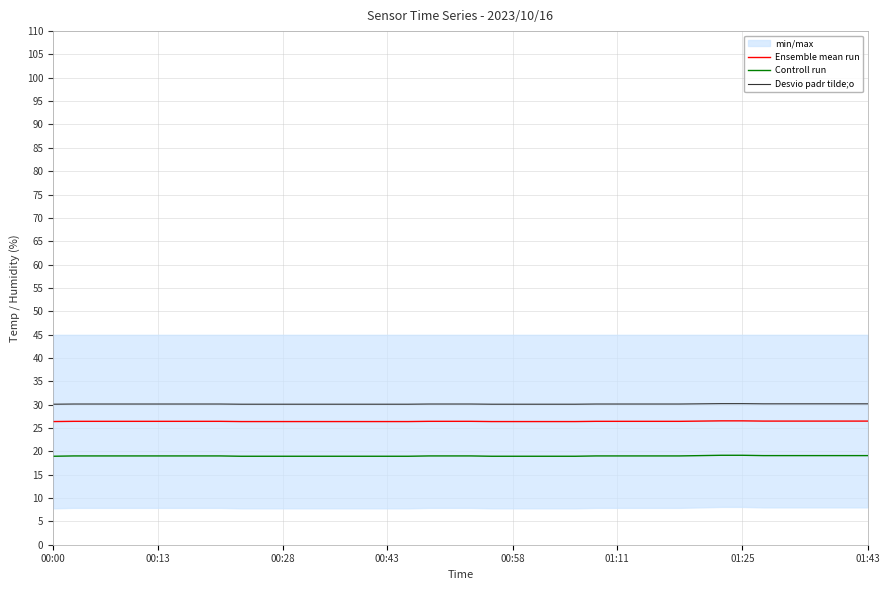

Rank the series by their maximum value, from highest to lowest.

Desvio padr tilde;o, Ensemble mean run, Controll run